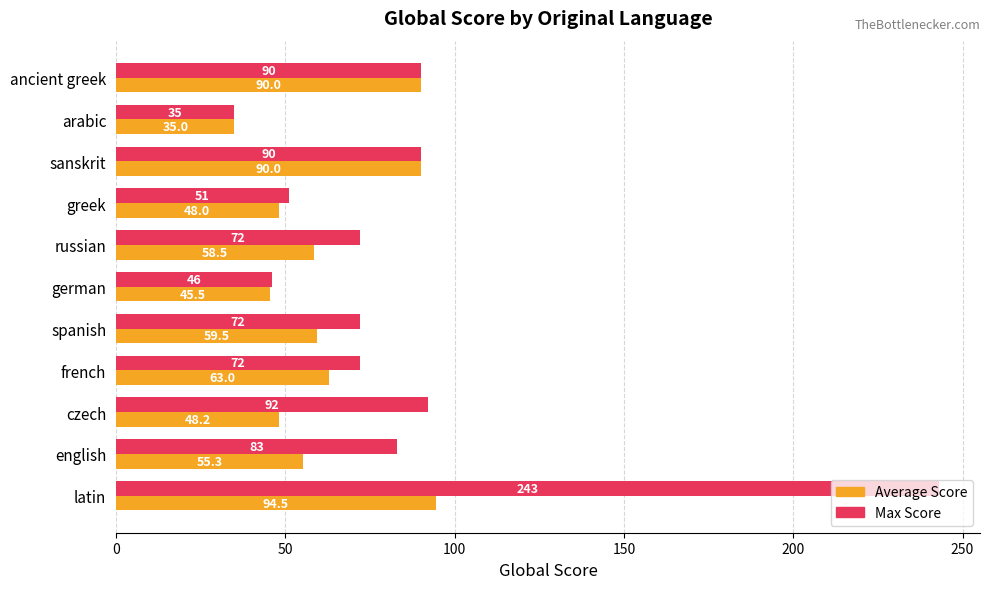

At which category is the sum across all series the highest?

latin